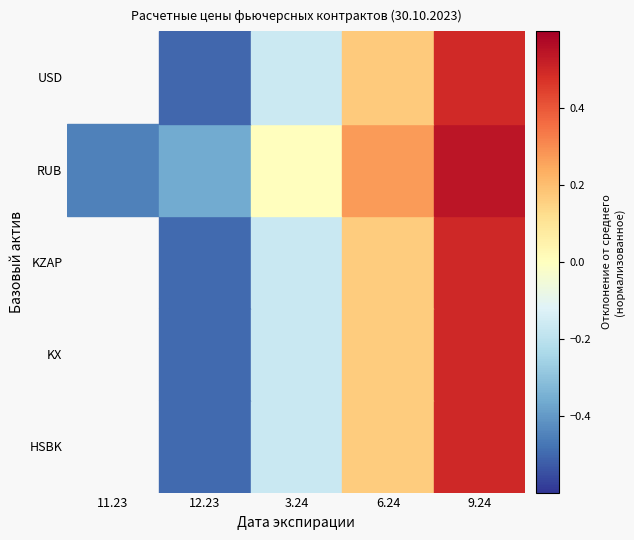

Count the HSBK values in the range 0 to 1.

2